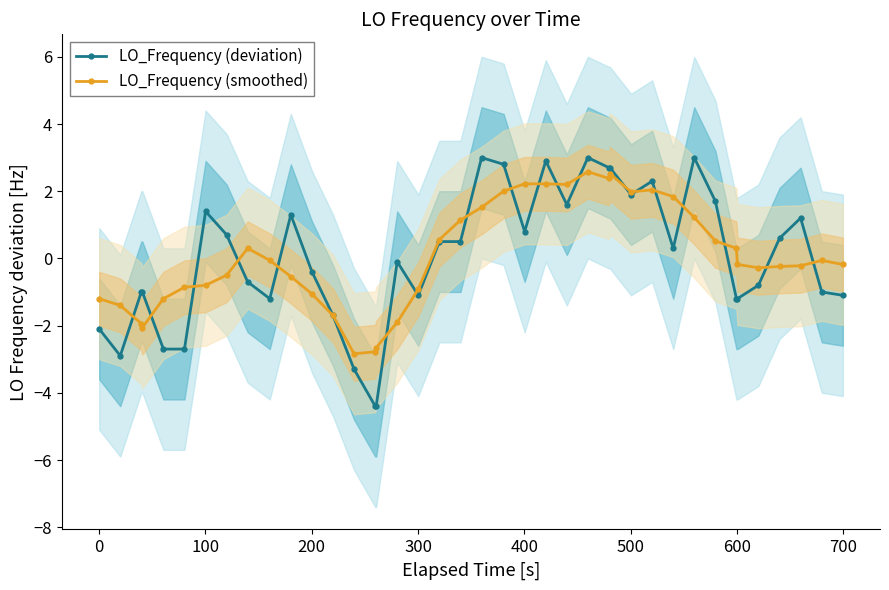

Which series ends up on top after the final intersection of LO_Frequency (deviation) and LO_Frequency (smoothed)?

LO_Frequency (smoothed)